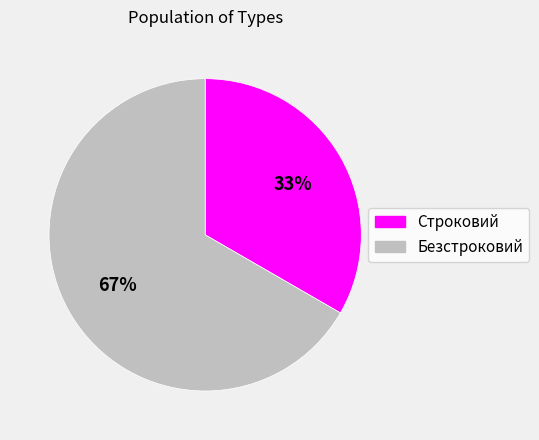

Which slice is the smallest?

Строковий